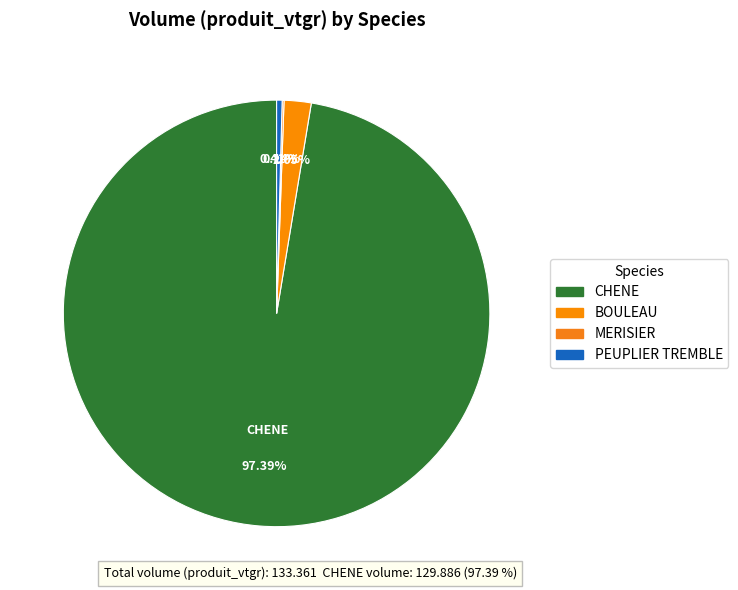

Does BOULEAU account for over 50% of the chart?

No